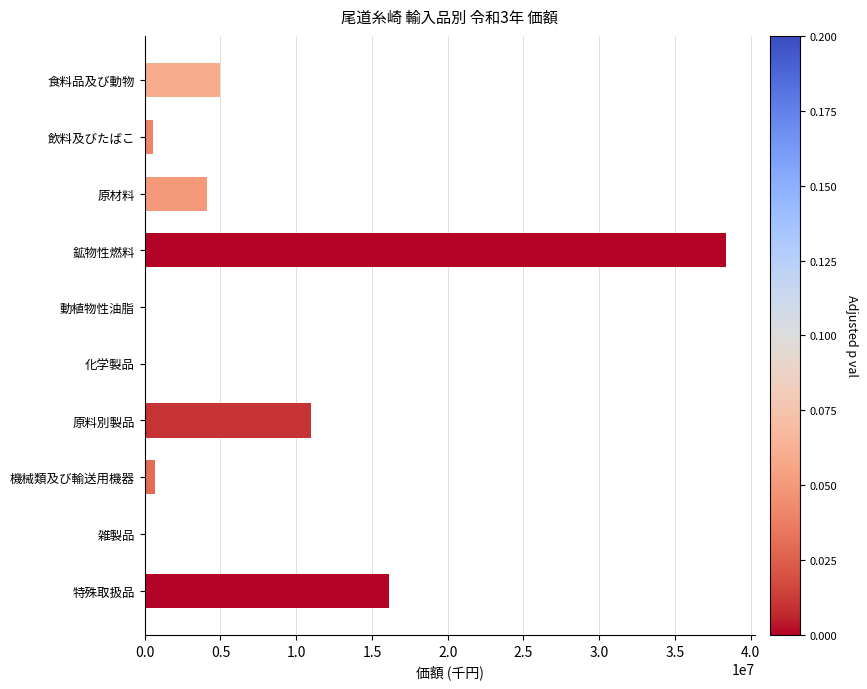

Does the chart contain stacked bars?

No